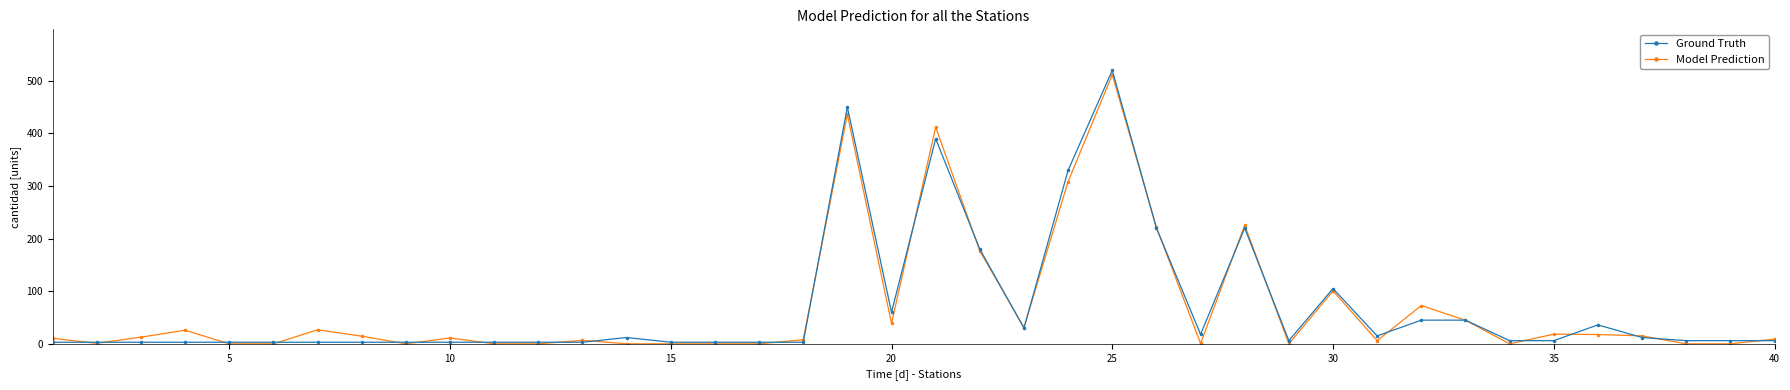

What is the value of the Ground Truth point at the 26th from the left?

220.0